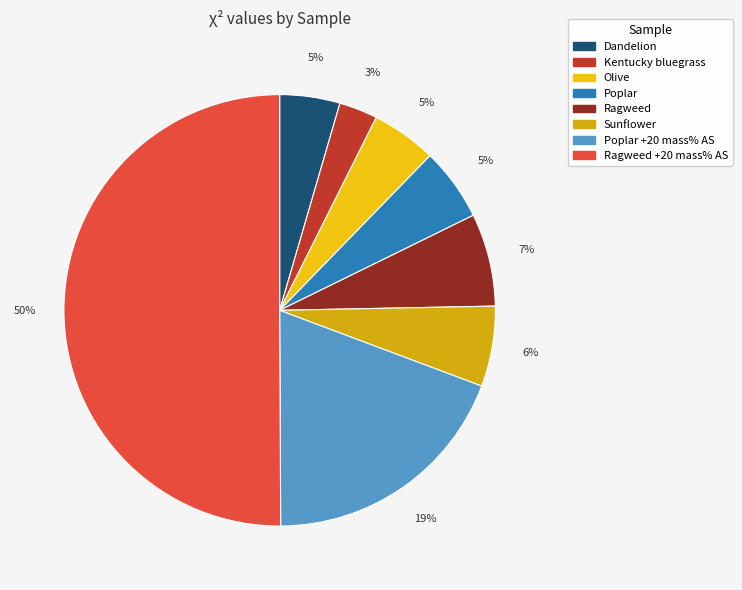

Which category has the biggest portion of the pie?

Ragweed +20 mass% AS